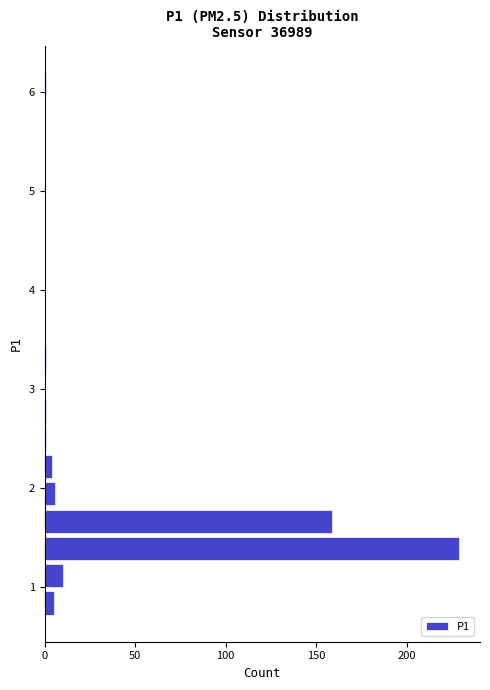

Read against the y-axis, roughly where is the centre of the longest bar?

1.4